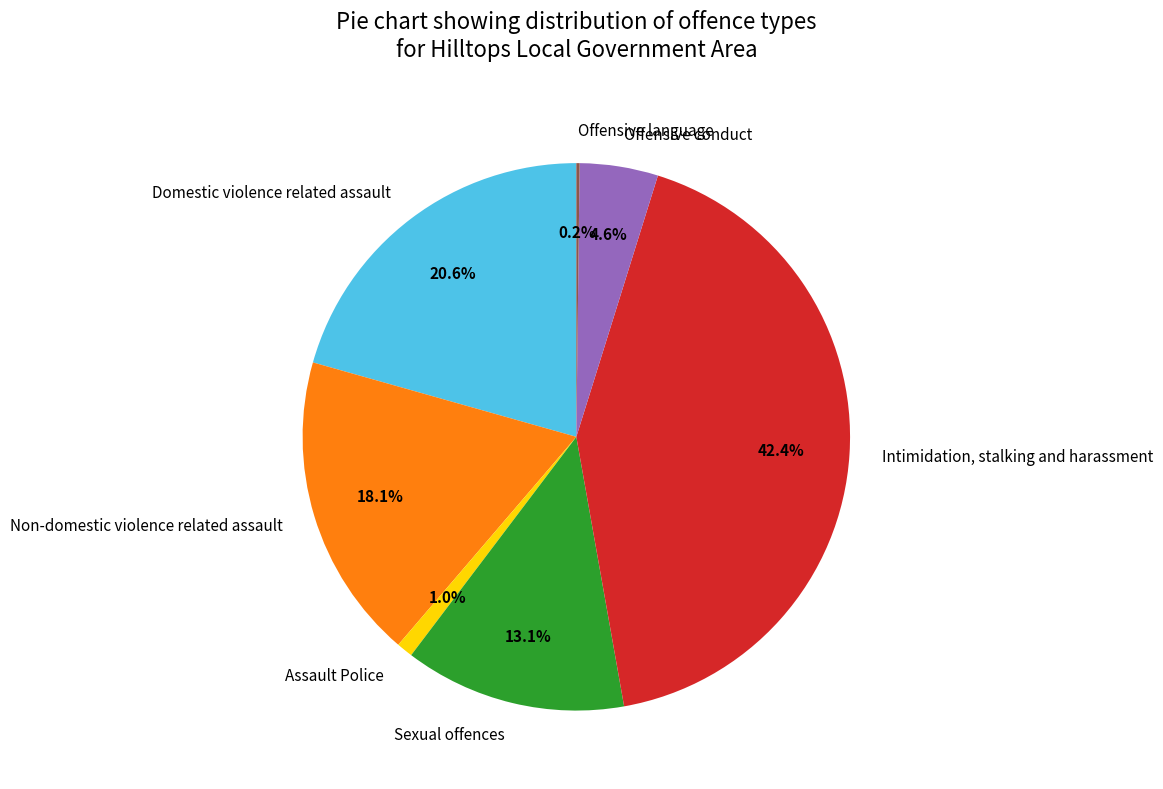

True or false: Offensive conduct accounts for 10% of the total.

False